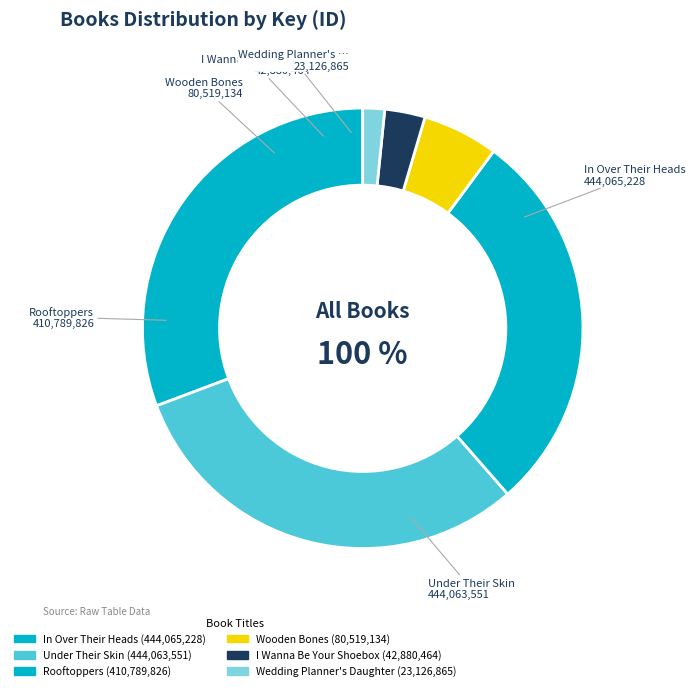

To the nearest percent, what is the average slice percentage?

17%